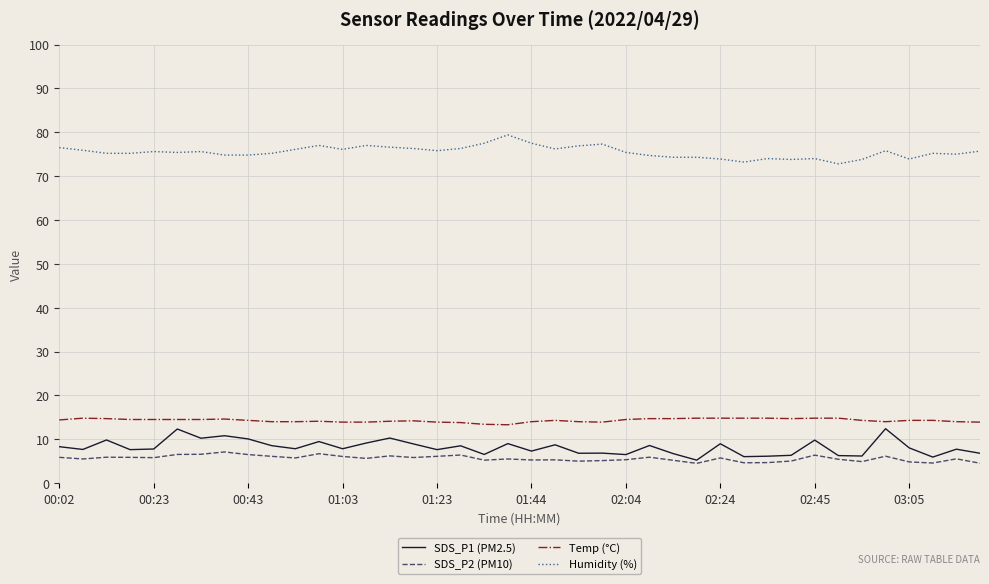

Is this an area chart (filled region under the line)?

No